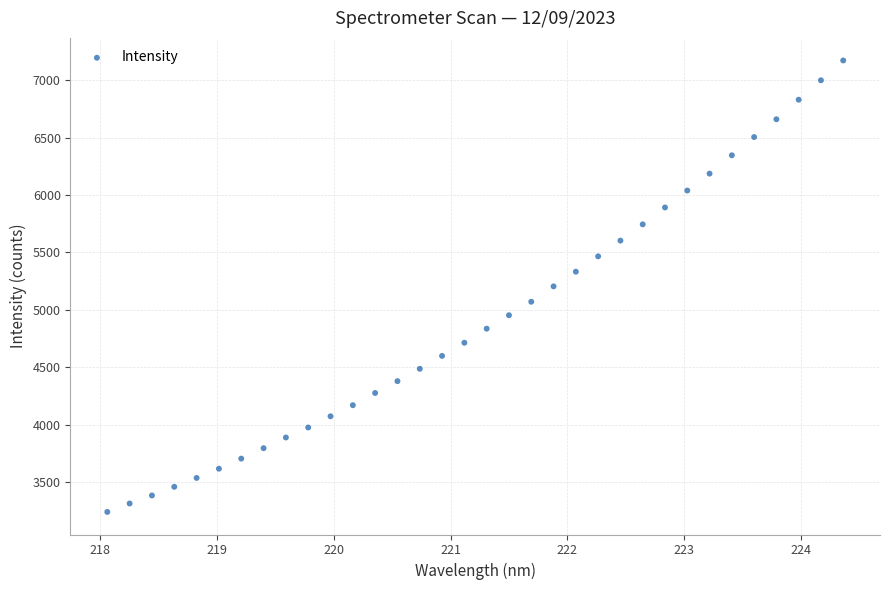

What is the range of X values (max minus min)?

6.3